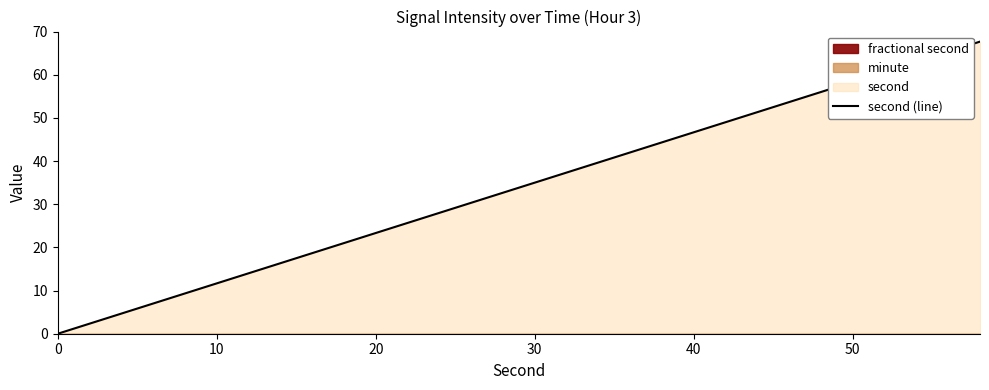

What is the highest value of the second (line) series?

67.7